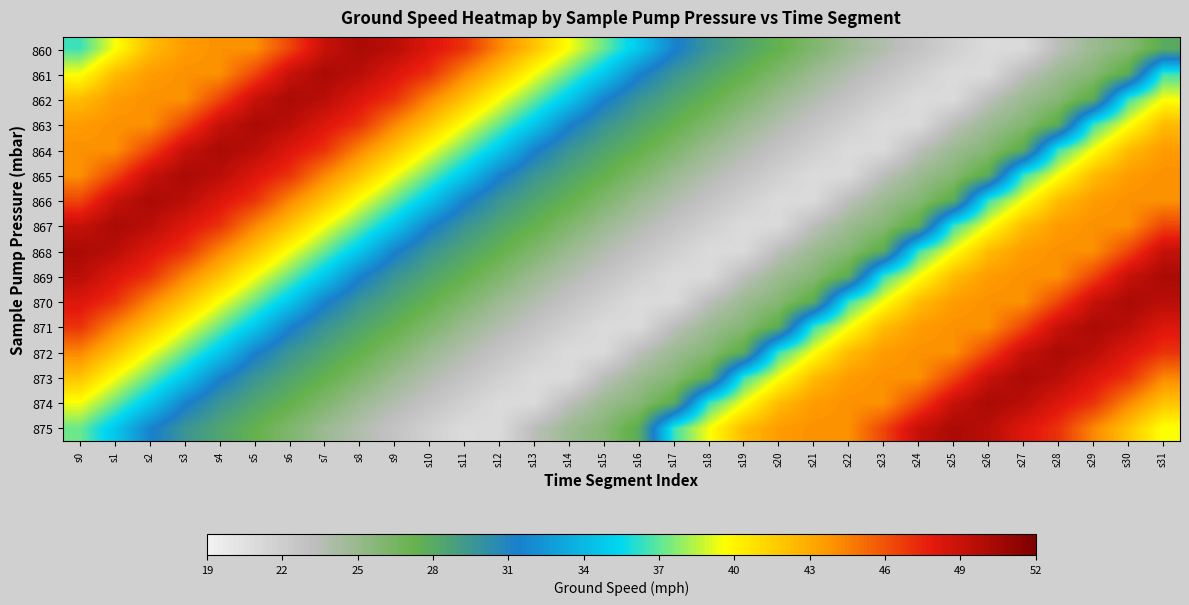

Reading left to right, list all the values displayed in this chart.

860: s0=36.5	s1=39.5	s2=42.3	s3=43.6	s4=44.0	s5=44.0	s6=46.4	s7=49.1	s8=50.2	s9=49.6	s10=48.2	s11=47.0	s12=44.3	s13=42.0	s14=39.5	s15=37.2	s16=34.7	s17=31.6	s18=29.6	s19=28.4	s20=27.4	s21=26.1	s22=24.8	s23=23.8	s24=22.8	s25=21.8	s26=20.9	s27=21.0	s28=23.4	s29=24.8	s30=25.8	s31=27.9
861: s0=39.5	s1=42.3	s2=43.6	s3=44.0	s4=44.0	s5=46.4	s6=49.1	s7=50.2	s8=49.6	s9=48.2	s10=47.0	s11=44.3	s12=42.0	s13=39.5	s14=37.2	s15=34.7	s16=31.6	s17=29.6	s18=28.4	s19=27.4	s20=26.1	s21=24.8	s22=23.8	s23=22.8	s24=21.8	s25=20.9	s26=21.0	s27=23.4	s28=24.8	s29=25.8	s30=27.9	s31=36.5
862: s0=42.3	s1=43.6	s2=44.0	s3=44.0	s4=46.4	s5=49.1	s6=50.2	s7=49.6	s8=48.2	s9=47.0	s10=44.3	s11=42.0	s12=39.5	s13=37.2	s14=34.7	s15=31.6	s16=29.6	s17=28.4	s18=27.4	s19=26.1	s20=24.8	s21=23.8	s22=22.8	s23=21.8	s24=20.9	s25=21.0	s26=23.4	s27=24.8	s28=25.8	s29=27.9	s30=36.5	s31=39.5
863: s0=43.6	s1=44.0	s2=44.0	s3=46.4	s4=49.1	s5=50.2	s6=49.6	s7=48.2	s8=47.0	s9=44.3	s10=42.0	s11=39.5	s12=37.2	s13=34.7	s14=31.6	s15=29.6	s16=28.4	s17=27.4	s18=26.1	s19=24.8	s20=23.8	s21=22.8	s22=21.8	s23=20.9	s24=21.0	s25=23.4	s26=24.8	s27=25.8	s28=27.9	s29=36.5	s30=39.5	s31=42.3
864: s0=44.0	s1=44.0	s2=46.4	s3=49.1	s4=50.2	s5=49.6	s6=48.2	s7=47.0	s8=44.3	s9=42.0	s10=39.5	s11=37.2	s12=34.7	s13=31.6	s14=29.6	s15=28.4	s16=27.4	s17=26.1	s18=24.8	s19=23.8	s20=22.8	s21=21.8	s22=20.9	s23=21.0	s24=23.4	s25=24.8	s26=25.8	s27=27.9	s28=36.5	s29=39.5	s30=42.3	s31=43.6
865: s0=44.0	s1=46.4	s2=49.1	s3=50.2	s4=49.6	s5=48.2	s6=47.0	s7=44.3	s8=42.0	s9=39.5	s10=37.2	s11=34.7	s12=31.6	s13=29.6	s14=28.4	s15=27.4	s16=26.1	s17=24.8	s18=23.8	s19=22.8	s20=21.8	s21=20.9	s22=21.0	s23=23.4	s24=24.8	s25=25.8	s26=27.9	s27=36.5	s28=39.5	s29=42.3	s30=43.6	s31=44.0
866: s0=46.4	s1=49.1	s2=50.2	s3=49.6	s4=48.2	s5=47.0	s6=44.3	s7=42.0	s8=39.5	s9=37.2	s10=34.7	s11=31.6	s12=29.6	s13=28.4	s14=27.4	s15=26.1	s16=24.8	s17=23.8	s18=22.8	s19=21.8	s20=20.9	s21=21.0	s22=23.4	s23=24.8	s24=25.8	s25=27.9	s26=36.5	s27=39.5	s28=42.3	s29=43.6	s30=44.0	s31=44.0
867: s0=49.1	s1=50.2	s2=49.6	s3=48.2	s4=47.0	s5=44.3	s6=42.0	s7=39.5	s8=37.2	s9=34.7	s10=31.6	s11=29.6	s12=28.4	s13=27.4	s14=26.1	s15=24.8	s16=23.8	s17=22.8	s18=21.8	s19=20.9	s20=21.0	s21=23.4	s22=24.8	s23=25.8	s24=27.9	s25=36.5	s26=39.5	s27=42.3	s28=43.6	s29=44.0	s30=44.0	s31=46.4
868: s0=50.2	s1=49.6	s2=48.2	s3=47.0	s4=44.3	s5=42.0	s6=39.5	s7=37.2	s8=34.7	s9=31.6	s10=29.6	s11=28.4	s12=27.4	s13=26.1	s14=24.8	s15=23.8	s16=22.8	s17=21.8	s18=20.9	s19=21.0	s20=23.4	s21=24.8	s22=25.8	s23=27.9	s24=36.5	s25=39.5	s26=42.3	s27=43.6	s28=44.0	s29=44.0	s30=46.4	s31=49.1
869: s0=49.6	s1=48.2	s2=47.0	s3=44.3	s4=42.0	s5=39.5	s6=37.2	s7=34.7	s8=31.6	s9=29.6	s10=28.4	s11=27.4	s12=26.1	s13=24.8	s14=23.8	s15=22.8	s16=21.8	s17=20.9	s18=21.0	s19=23.4	s20=24.8	s21=25.8	s22=27.9	s23=36.5	s24=39.5	s25=42.3	s26=43.6	s27=44.0	s28=44.0	s29=46.4	s30=49.1	s31=50.2
870: s0=48.2	s1=47.0	s2=44.3	s3=42.0	s4=39.5	s5=37.2	s6=34.7	s7=31.6	s8=29.6	s9=28.4	s10=27.4	s11=26.1	s12=24.8	s13=23.8	s14=22.8	s15=21.8	s16=20.9	s17=21.0	s18=23.4	s19=24.8	s20=25.8	s21=27.9	s22=36.5	s23=39.5	s24=42.3	s25=43.6	s26=44.0	s27=44.0	s28=46.4	s29=49.1	s30=50.2	s31=49.6
871: s0=47.0	s1=44.3	s2=42.0	s3=39.5	s4=37.2	s5=34.7	s6=31.6	s7=29.6	s8=28.4	s9=27.4	s10=26.1	s11=24.8	s12=23.8	s13=22.8	s14=21.8	s15=20.9	s16=21.0	s17=23.4	s18=24.8	s19=25.8	s20=27.9	s21=36.5	s22=39.5	s23=42.3	s24=43.6	s25=44.0	s26=44.0	s27=46.4	s28=49.1	s29=50.2	s30=49.6	s31=48.2
872: s0=44.3	s1=42.0	s2=39.5	s3=37.2	s4=34.7	s5=31.6	s6=29.6	s7=28.4	s8=27.4	s9=26.1	s10=24.8	s11=23.8	s12=22.8	s13=21.8	s14=20.9	s15=21.0	s16=23.4	s17=24.8	s18=25.8	s19=27.9	s20=36.5	s21=39.5	s22=42.3	s23=43.6	s24=44.0	s25=44.0	s26=46.4	s27=49.1	s28=50.2	s29=49.6	s30=48.2	s31=47.0
873: s0=42.0	s1=39.5	s2=37.2	s3=34.7	s4=31.6	s5=29.6	s6=28.4	s7=27.4	s8=26.1	s9=24.8	s10=23.8	s11=22.8	s12=21.8	s13=20.9	s14=21.0	s15=23.4	s16=24.8	s17=25.8	s18=27.9	s19=36.5	s20=39.5	s21=42.3	s22=43.6	s23=44.0	s24=44.0	s25=46.4	s26=49.1	s27=50.2	s28=49.6	s29=48.2	s30=47.0	s31=44.3
874: s0=39.5	s1=37.2	s2=34.7	s3=31.6	s4=29.6	s5=28.4	s6=27.4	s7=26.1	s8=24.8	s9=23.8	s10=22.8	s11=21.8	s12=20.9	s13=21.0	s14=23.4	s15=24.8	s16=25.8	s17=27.9	s18=36.5	s19=39.5	s20=42.3	s21=43.6	s22=44.0	s23=44.0	s24=46.4	s25=49.1	s26=50.2	s27=49.6	s28=48.2	s29=47.0	s30=44.3	s31=42.0
875: s0=37.2	s1=34.7	s2=31.6	s3=29.6	s4=28.4	s5=27.4	s6=26.1	s7=24.8	s8=23.8	s9=22.8	s10=21.8	s11=20.9	s12=21.0	s13=23.4	s14=24.8	s15=25.8	s16=27.9	s17=36.5	s18=39.5	s19=42.3	s20=43.6	s21=44.0	s22=44.0	s23=46.4	s24=49.1	s25=50.2	s26=49.6	s27=48.2	s28=47.0	s29=44.3	s30=42.0	s31=39.5